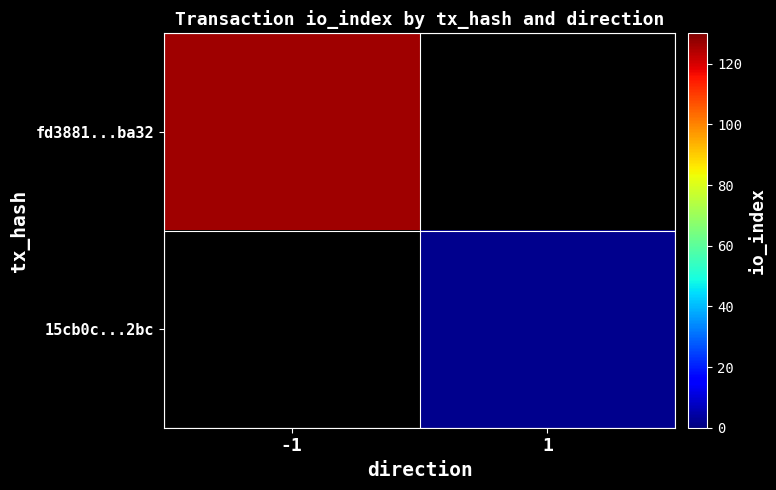

List the labels in order of fd3881...ba32 value, largest first.

-1, 1